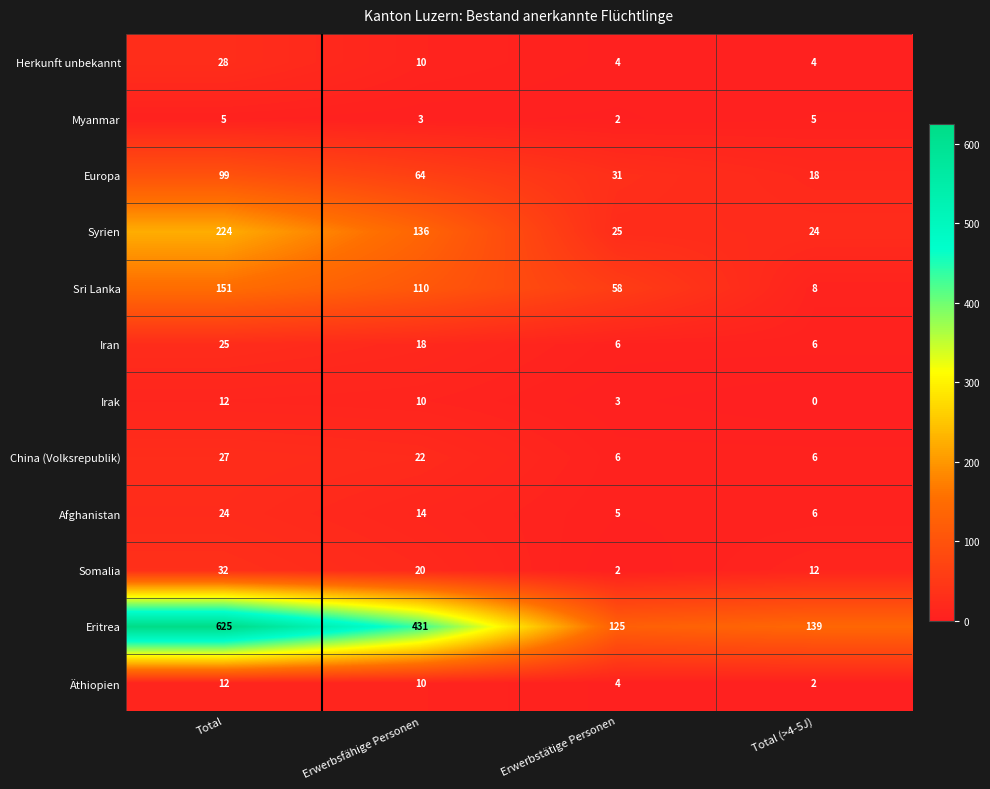

List the labels in order of Somalia value, smallest first.

Erwerbstätige Personen, Total (>4-5J), Erwerbsfähige Personen, Total